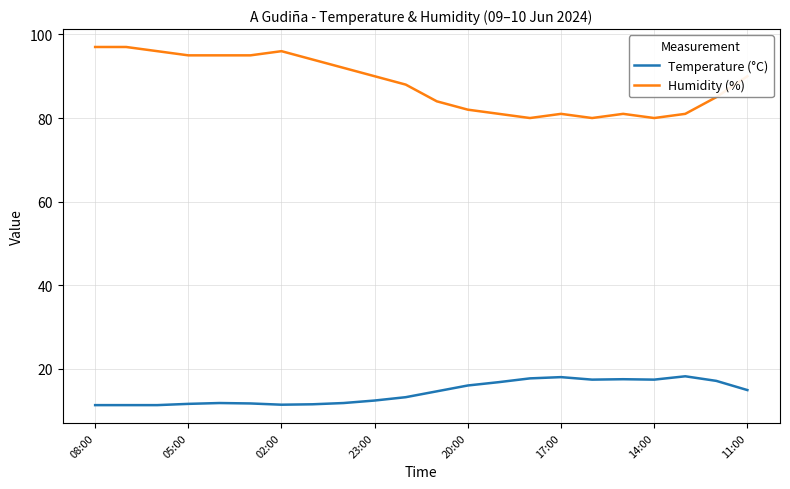

How many lines are shown in the chart?

2